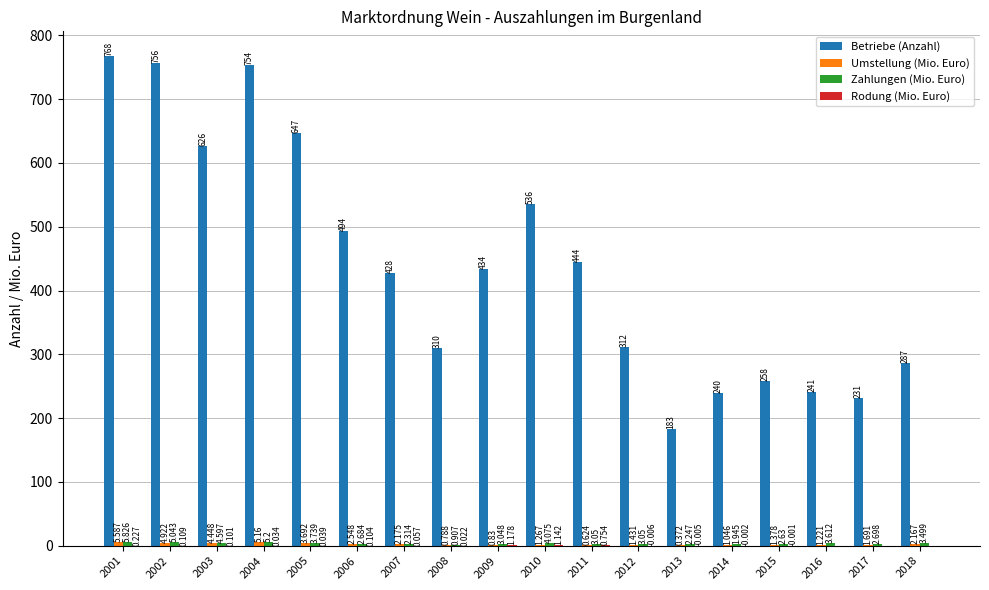

Which series changed the most between 2011 and 2014?

Betriebe (Anzahl)